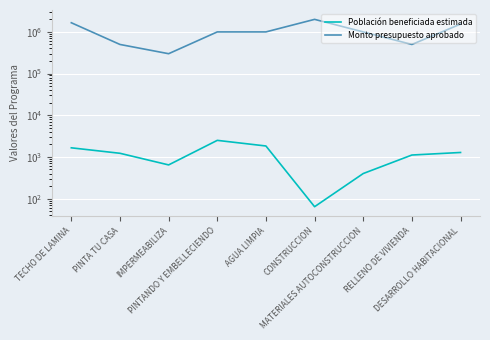

List the series in order of their overall mean, highest first.

Monto presupuesto aprobado, Población beneficiada estimada